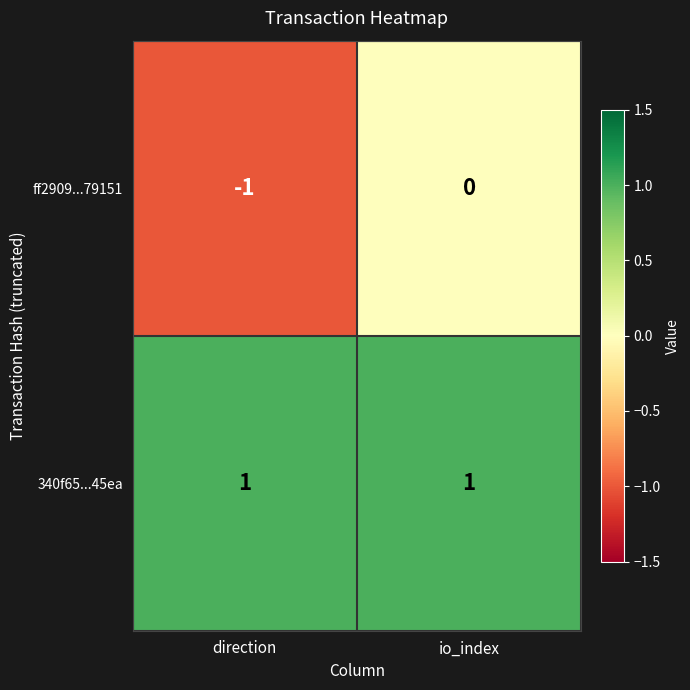

At how many categories does at least one series exceed 0?

2